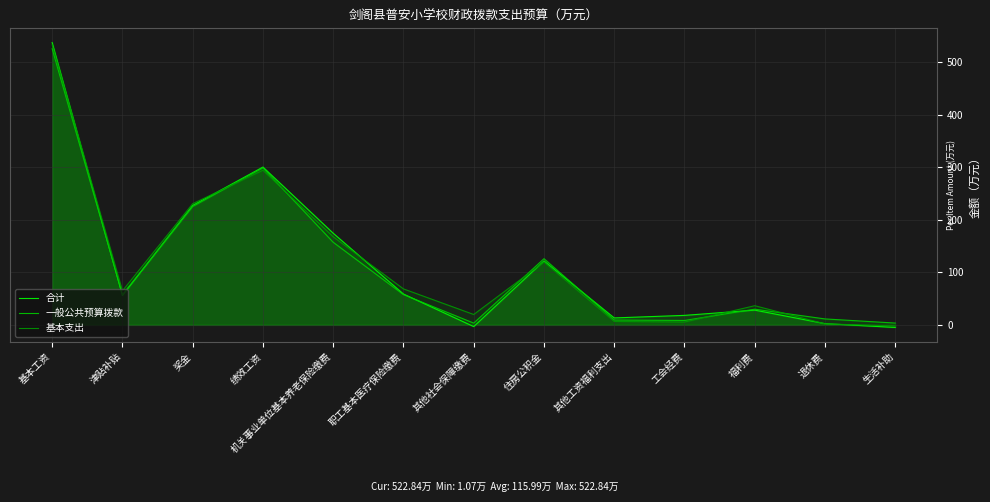

Where is 一般公共预算拨款 nearest to the value 264?

绩效工资